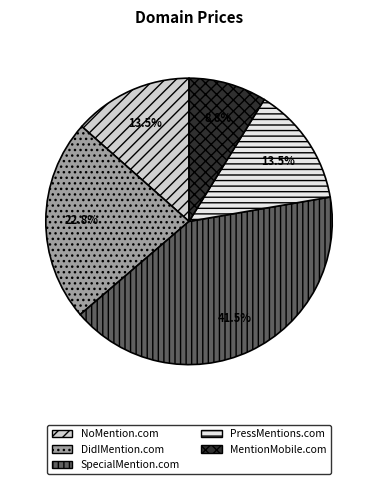

The DidIMention.com slice represents 12% of the pie. True or false?

False